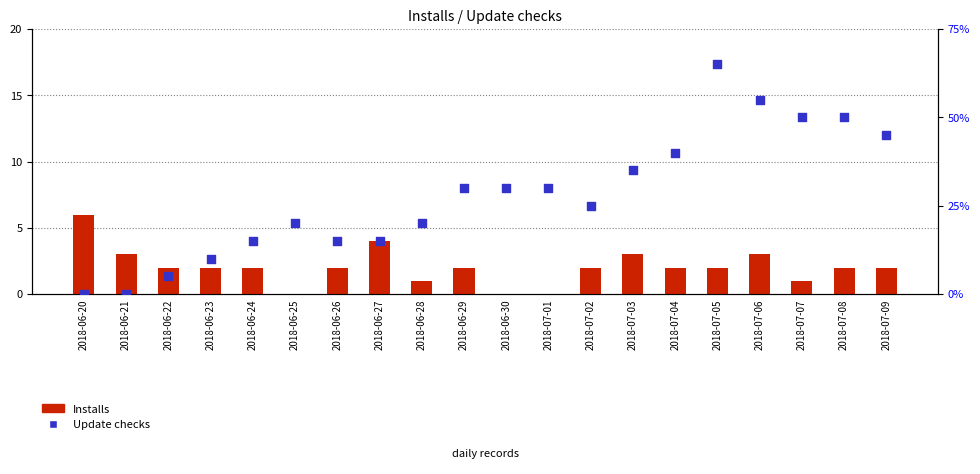

At how many categories does at least one series exceed 12?

1